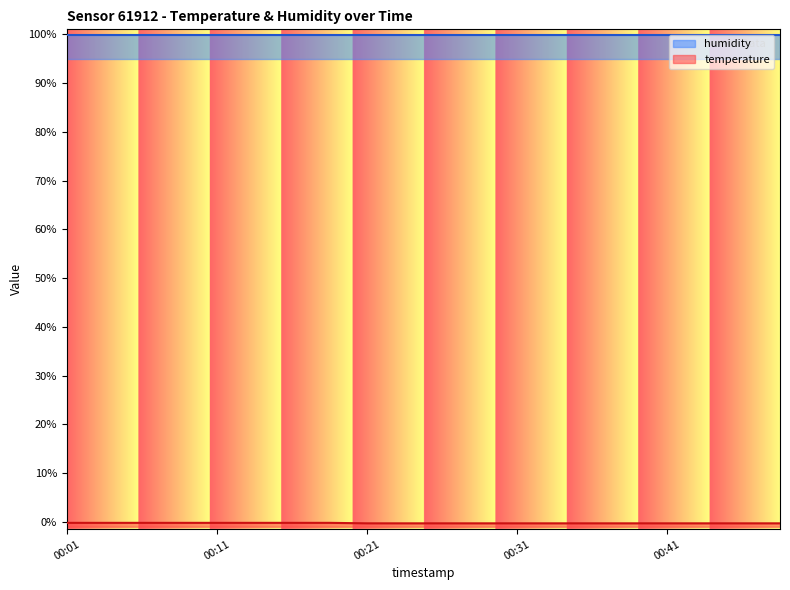

What is the value of the 11th point from the left?

-0.3